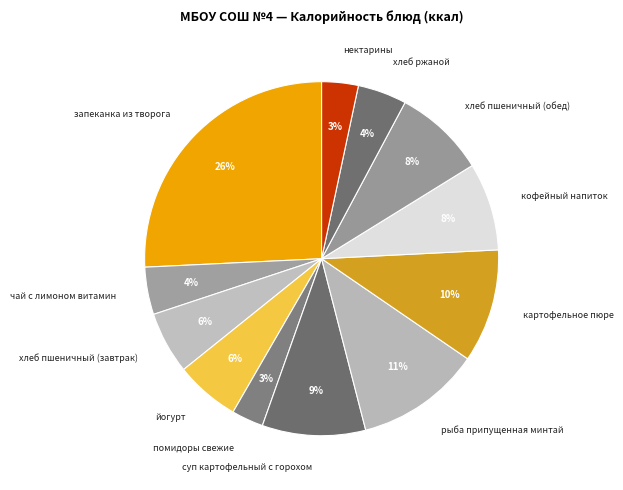

Which has a higher value, запеканка из творога or суп картофельный с горохом?

запеканка из творога